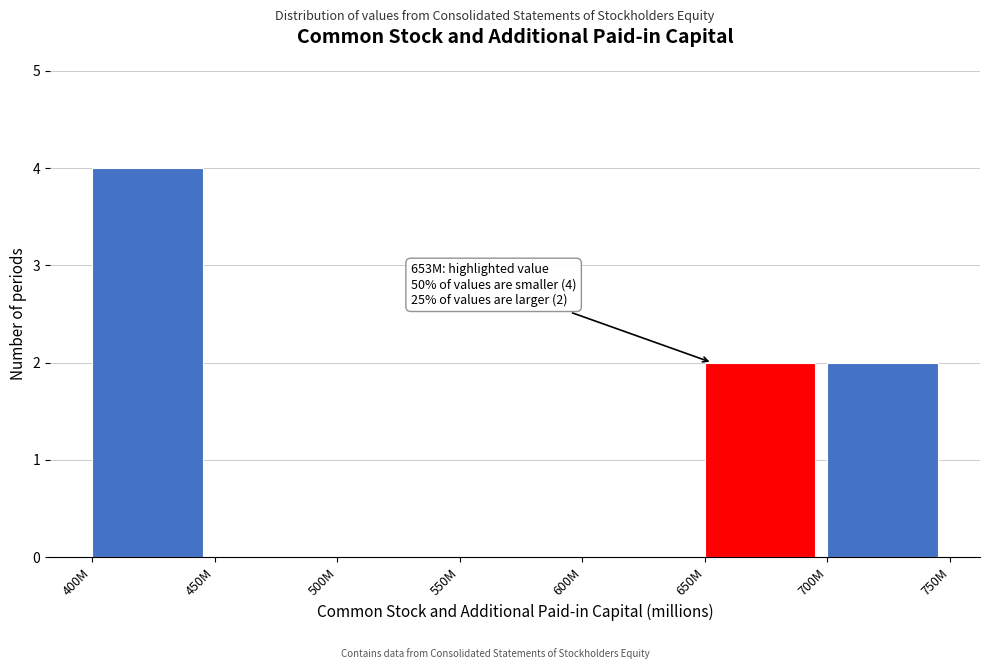

Reading right to left, extract all data points from this chart.

700M=2	650M=2	600M=0	550M=0	500M=0	450M=0	400M=4